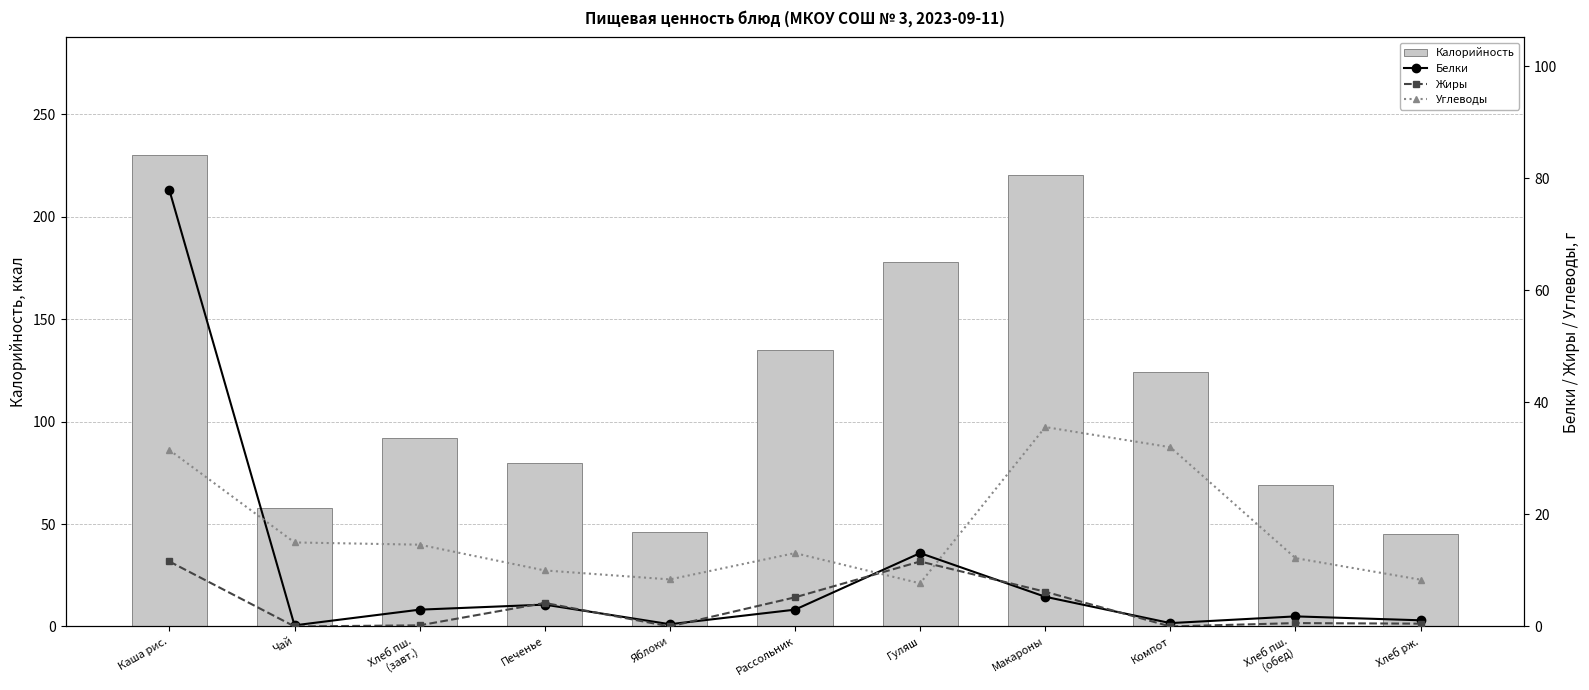

At which label does Калорийность first exceed 91?

Каша рис.